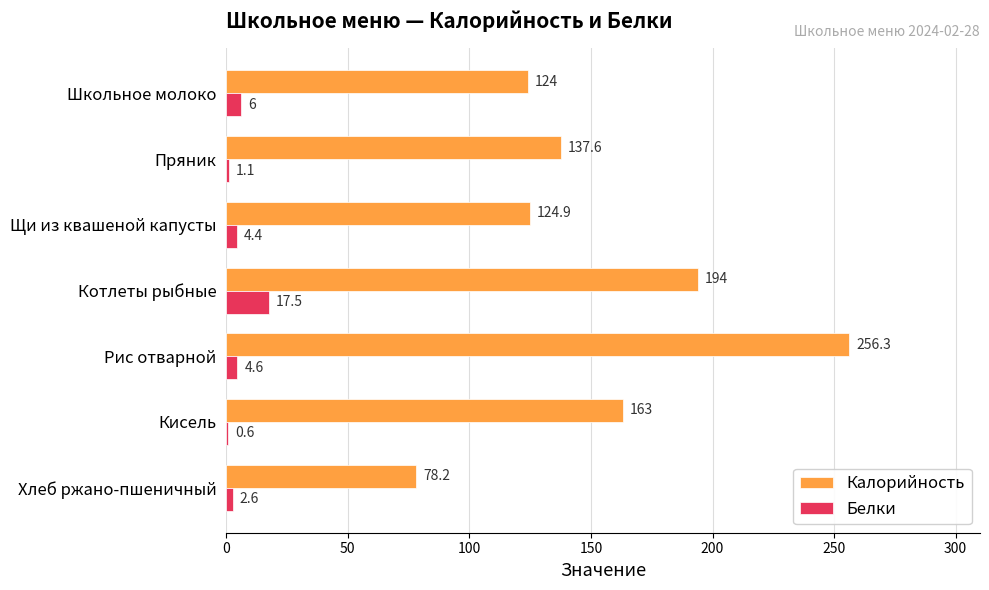

The Калорийность series shows 256.3 at Рис отварной. True or false?

True